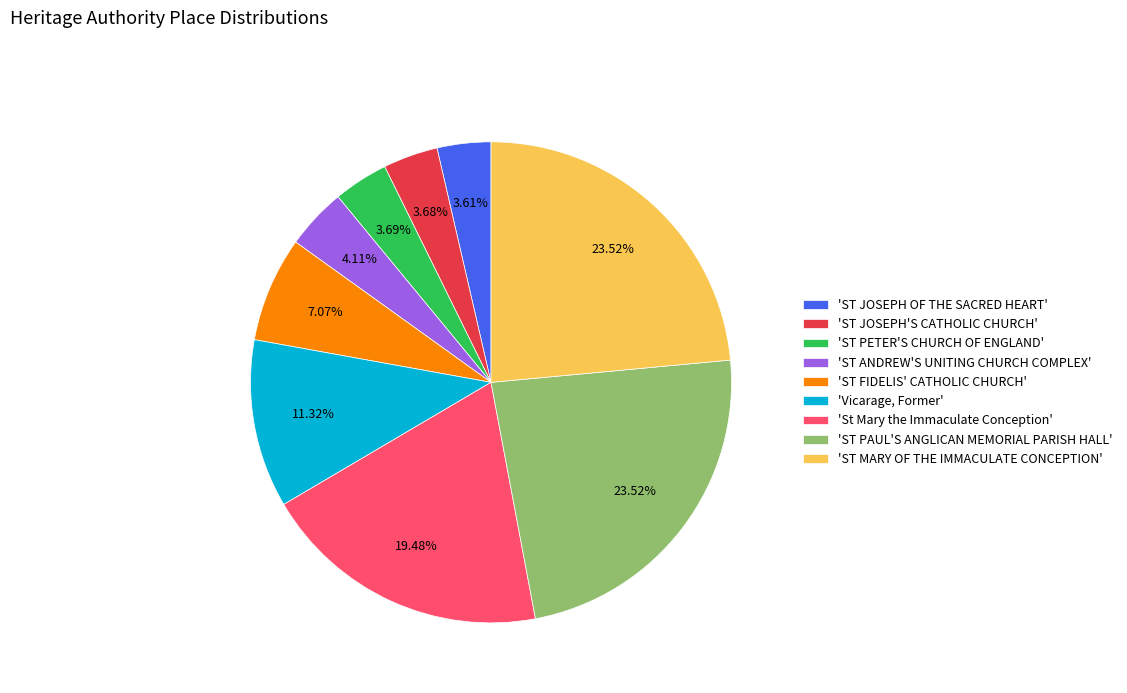

How many segments does this pie chart have?

9